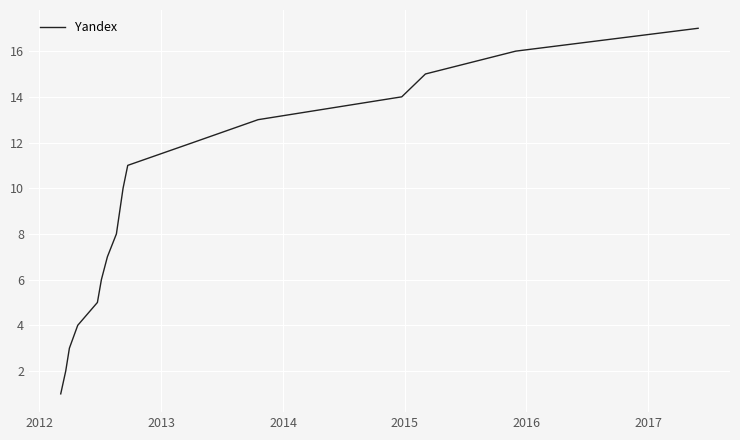

What is the maximum value shown in the chart?

17